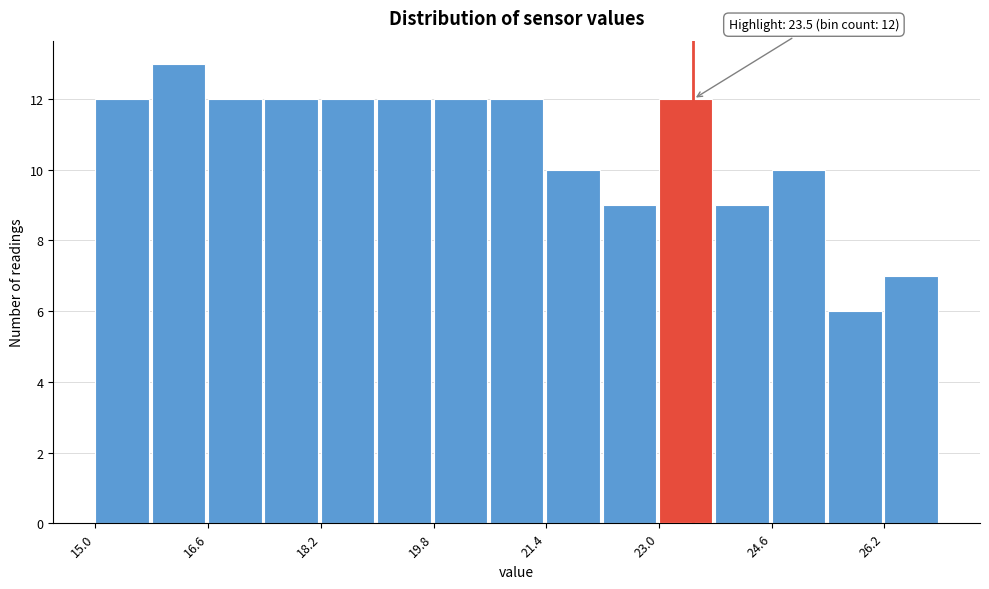

Over which range of the x-axis is the bar tallest?

15.8 to 16.6